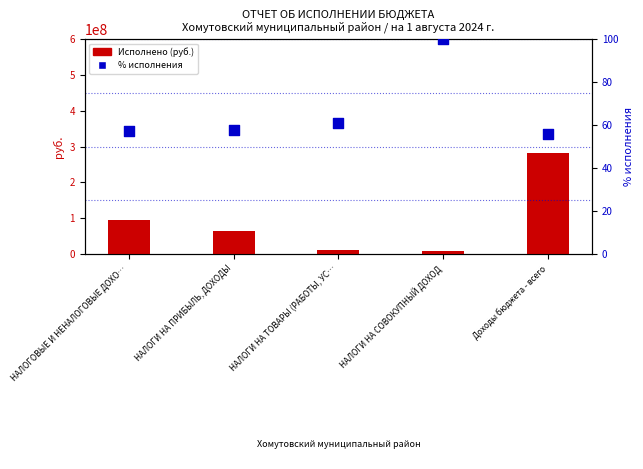

Is the value of Исполнено at Доходы бюджета - всего greater than the value of % исполнения at НАЛОГИ НА ПРИБЫЛЬ, ДОХОДЫ?

Yes